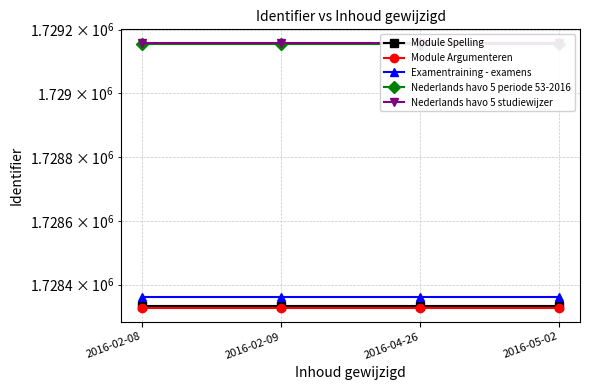

Does the chart have visible grid lines?

Yes